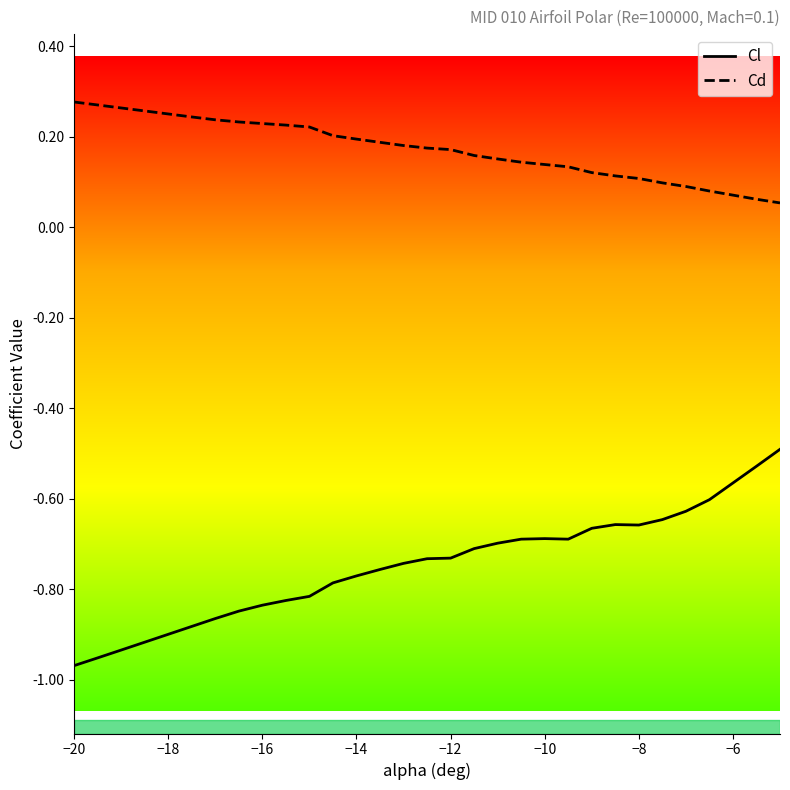

What is the label of the 1st point from the left?

−20